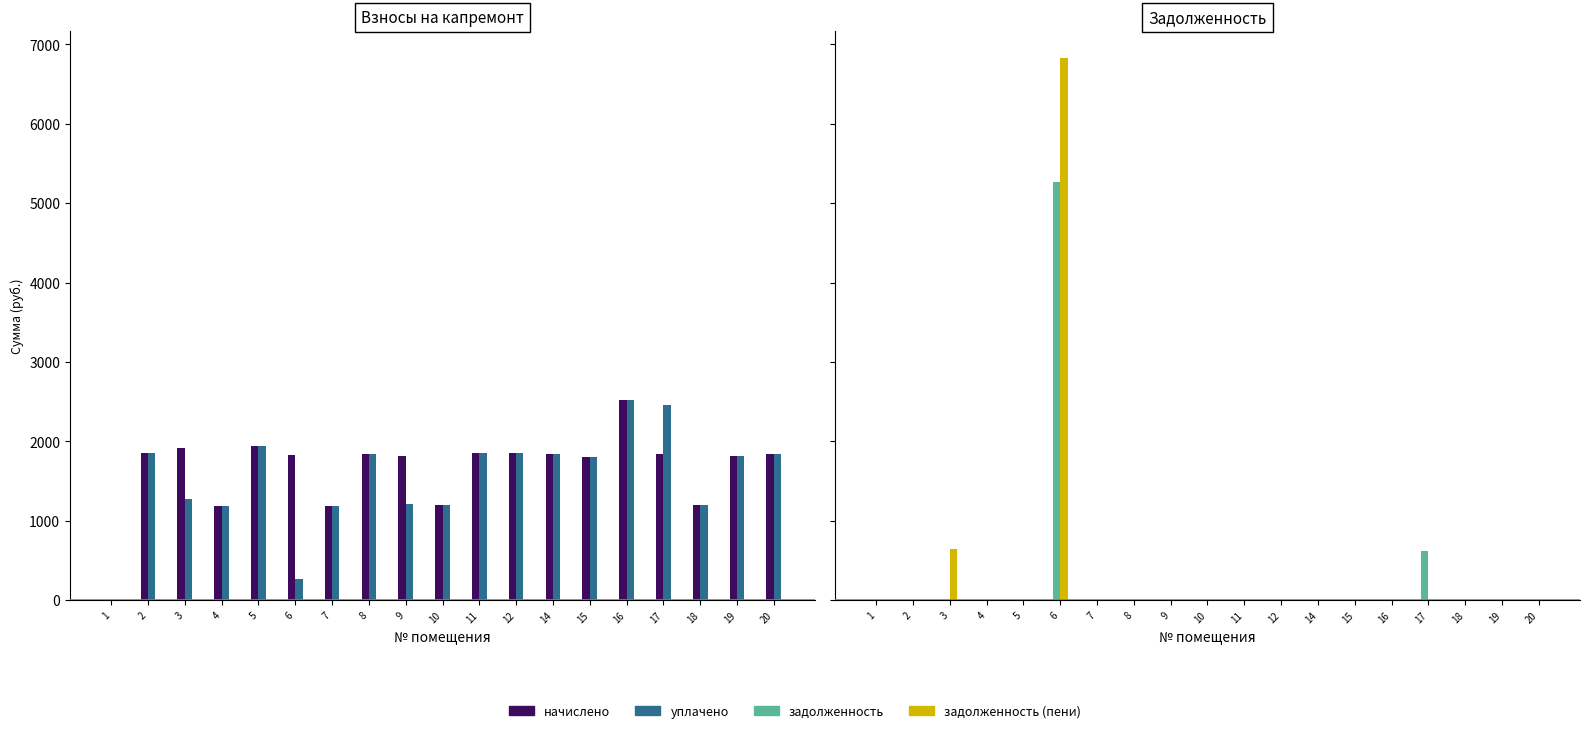

Which series changed the most between 8 and 19?

начислено